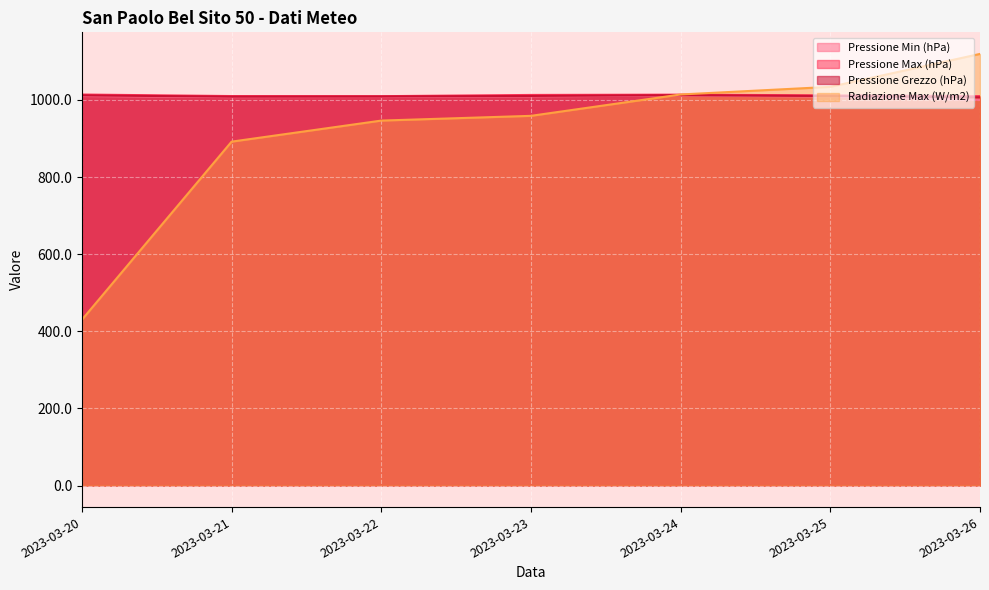

The value of Pressione Grezzo (hPa) at 2023-03-26 is 397.0. True or false?

False